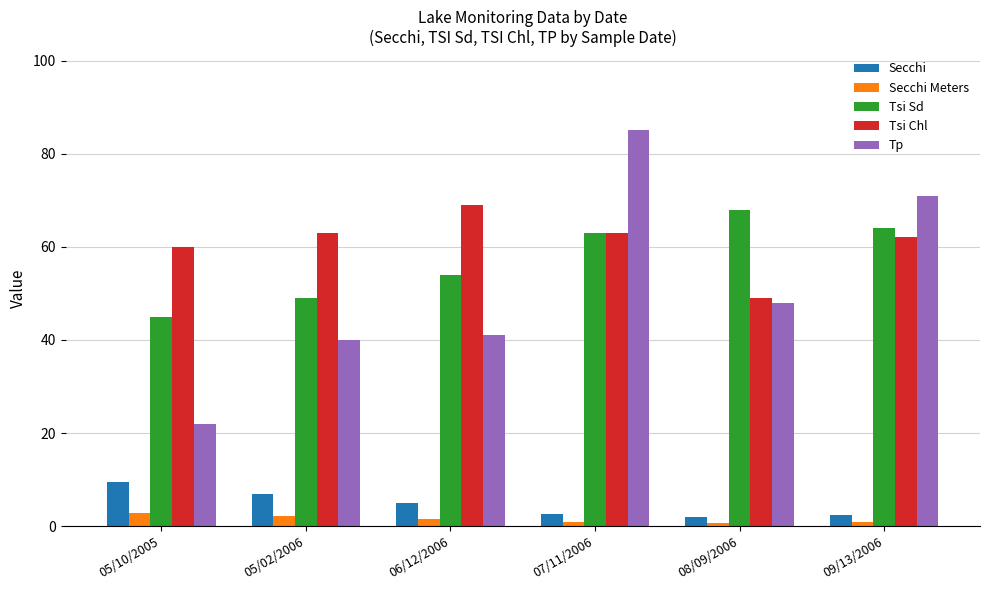

Where is Tsi Sd nearest to the value 56?

06/12/2006